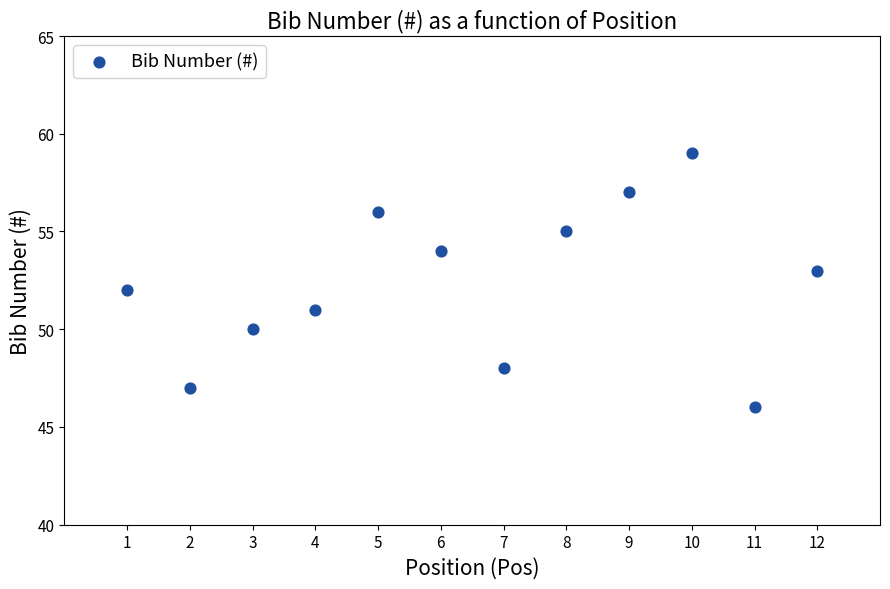

What is the average X value?

6